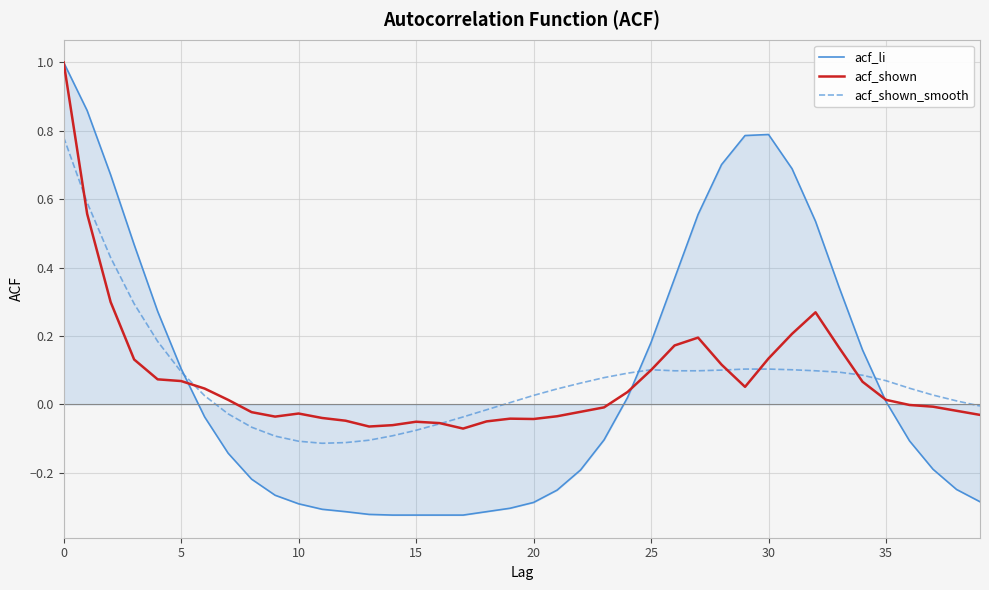

Which series has the largest range (max minus min)?

acf_li